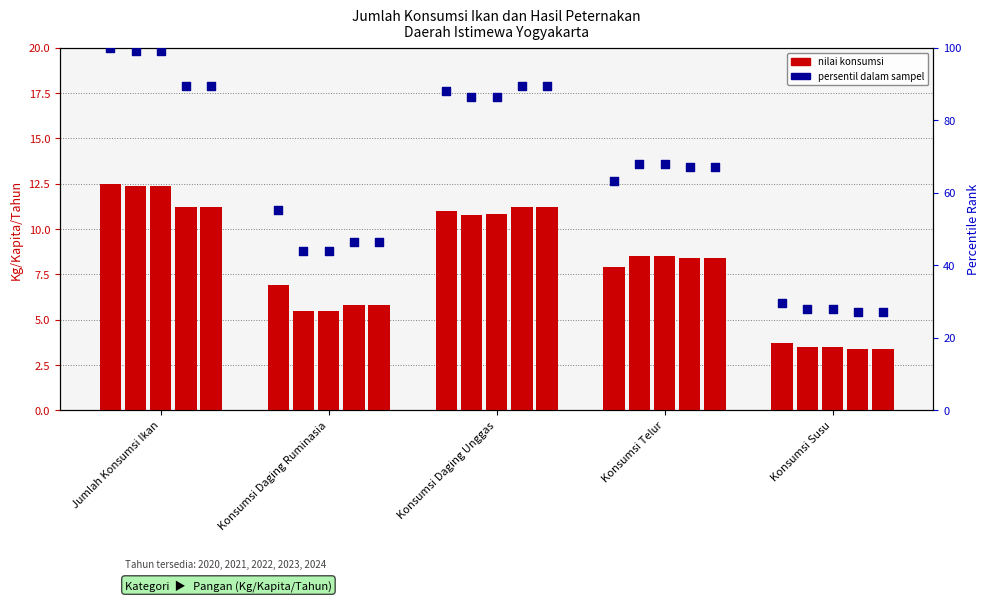

What is the ratio of the value at Jumlah Konsumsi Ikan to the value at Konsumsi Daging Ruminasia?

1.8